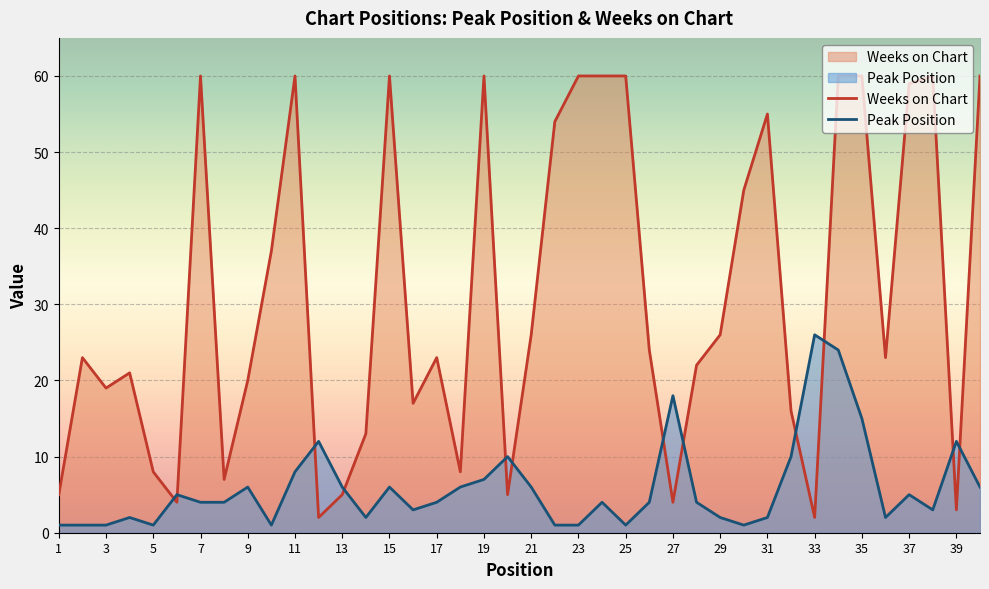

Does the chart display data point markers on the line(s)?

No